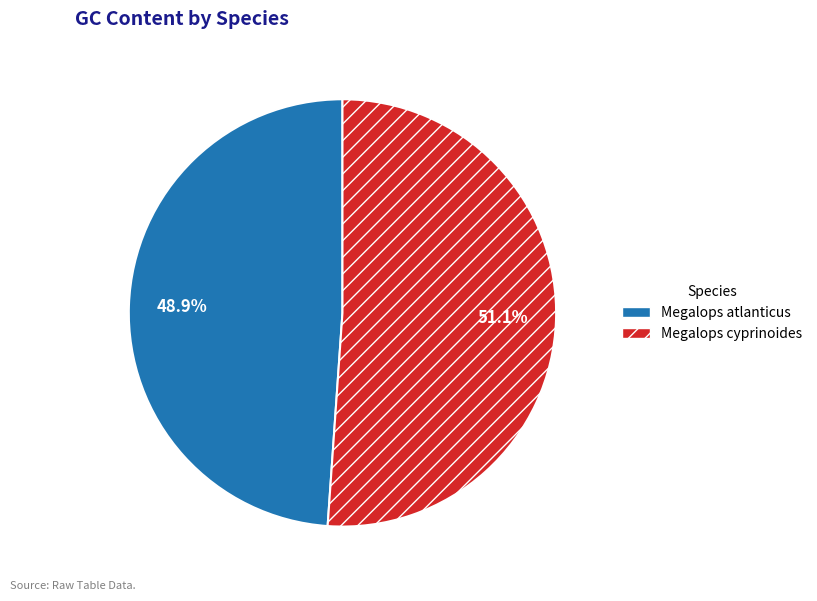

Count the number of slices in the pie.

2